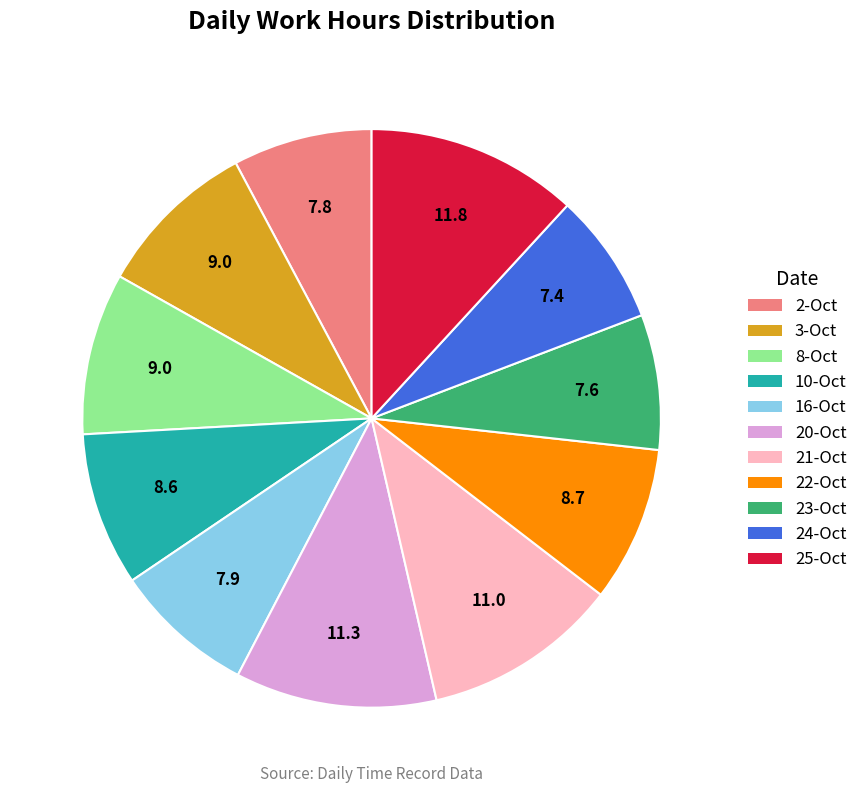

Combined, do 2-Oct and 23-Oct account for over 50%?

No